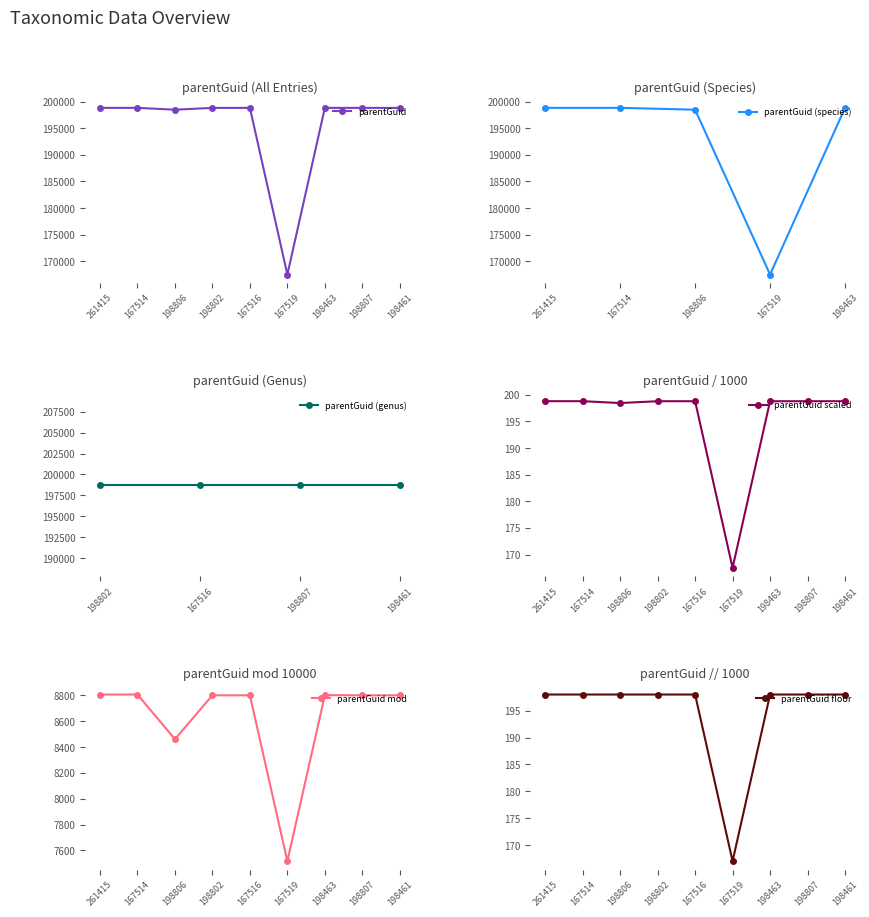

Which has a higher value, 198461 or 167519?

198461